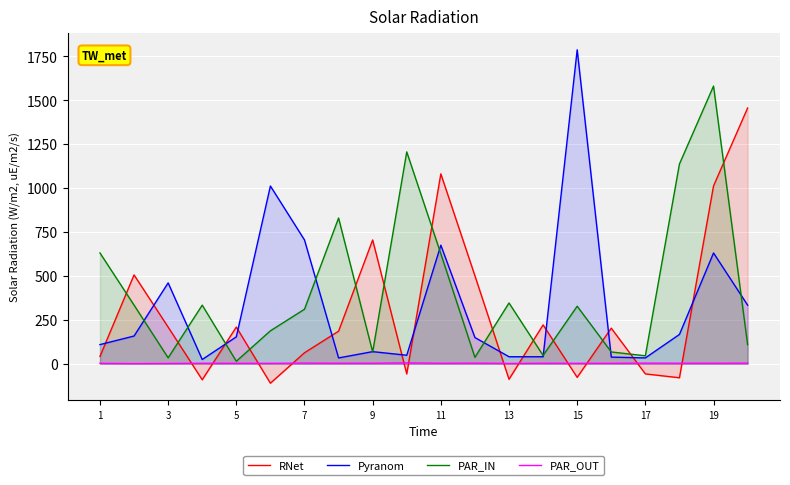

Between 1 and 5, which series saw the biggest shift?

PAR_IN